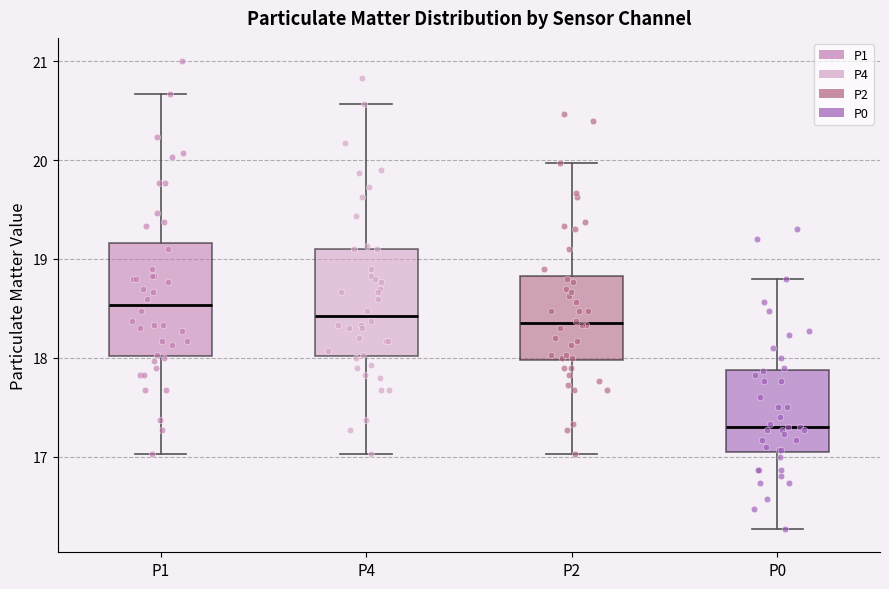

Which box has the highest median line?

P1